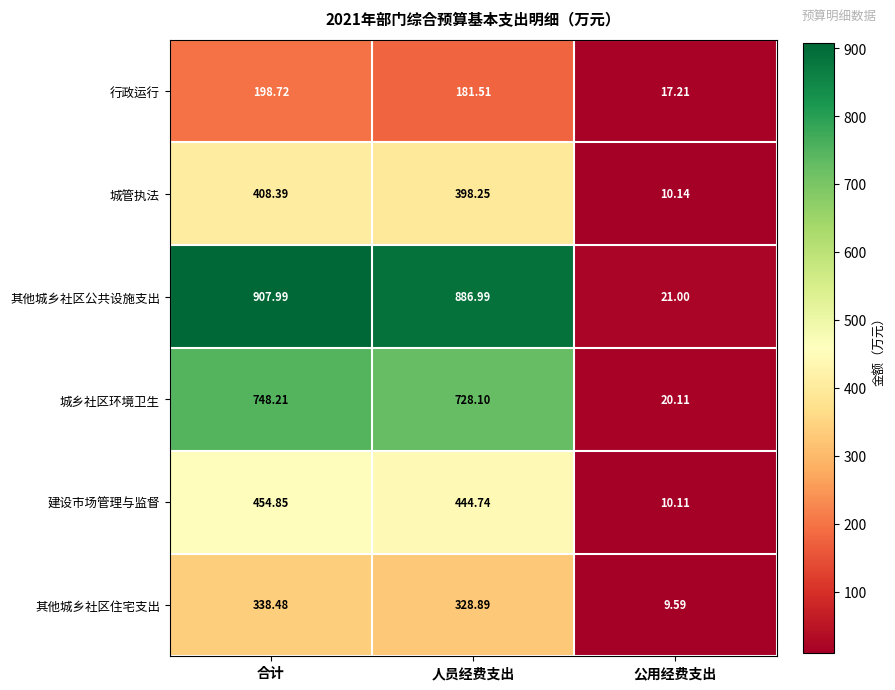

At which label is 城管执法 closest to 209?

人员经费支出